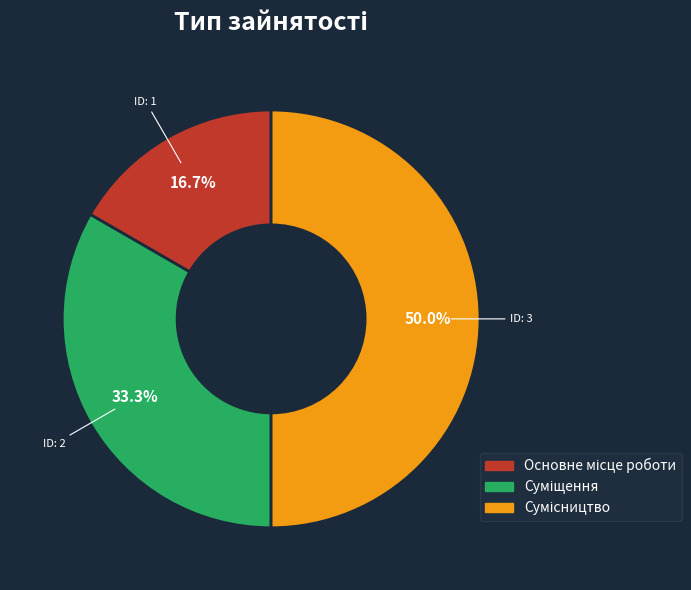

How many segments does this pie chart have?

3